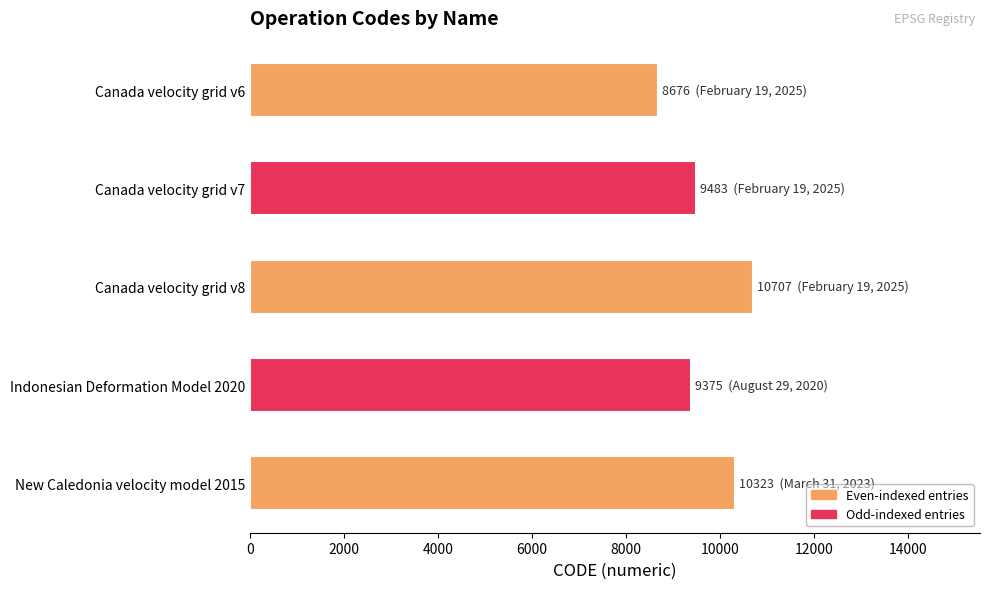

How many bars are there in total?

5